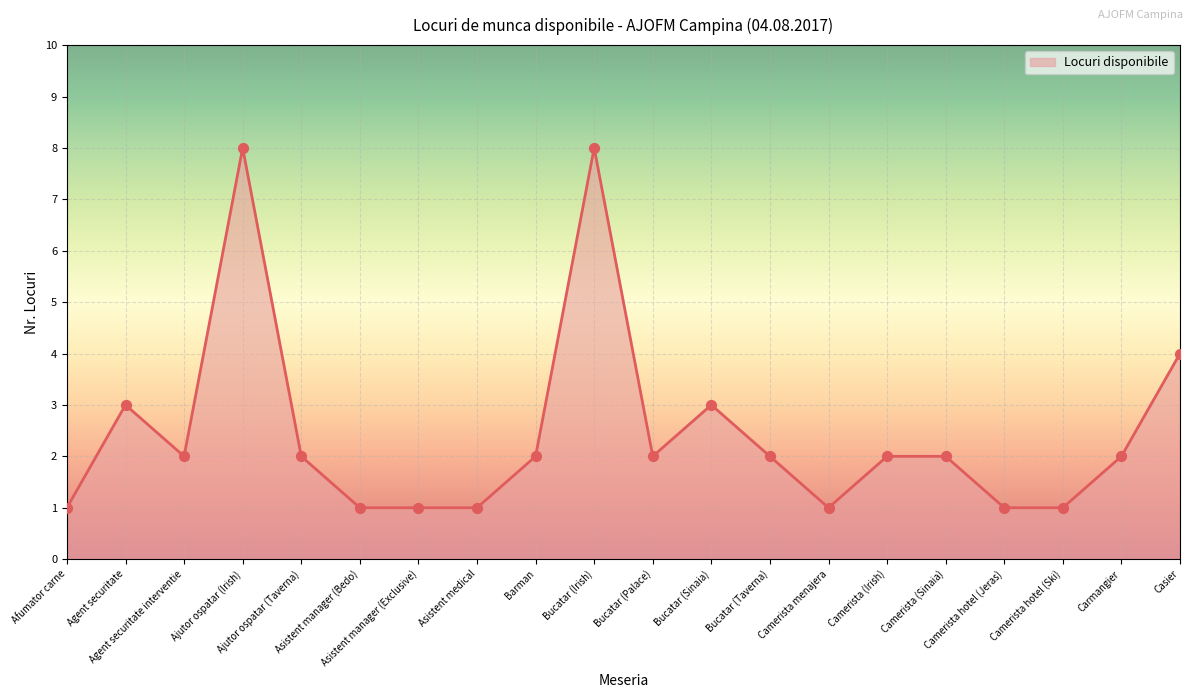

What is the change in value from Asistent manager (Exclusive) to Camerista (Irish)?

+1